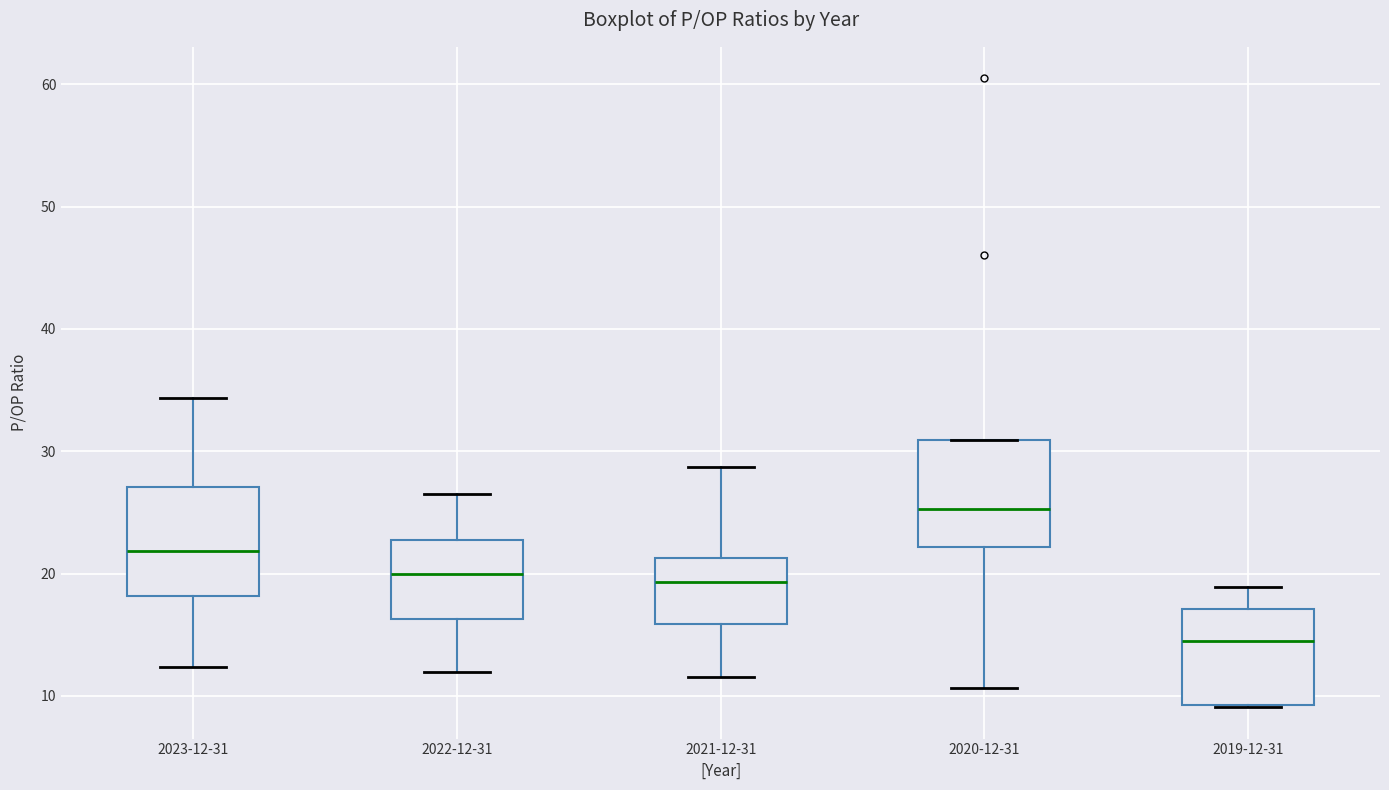

Which box has the highest median line?

2020-12-31